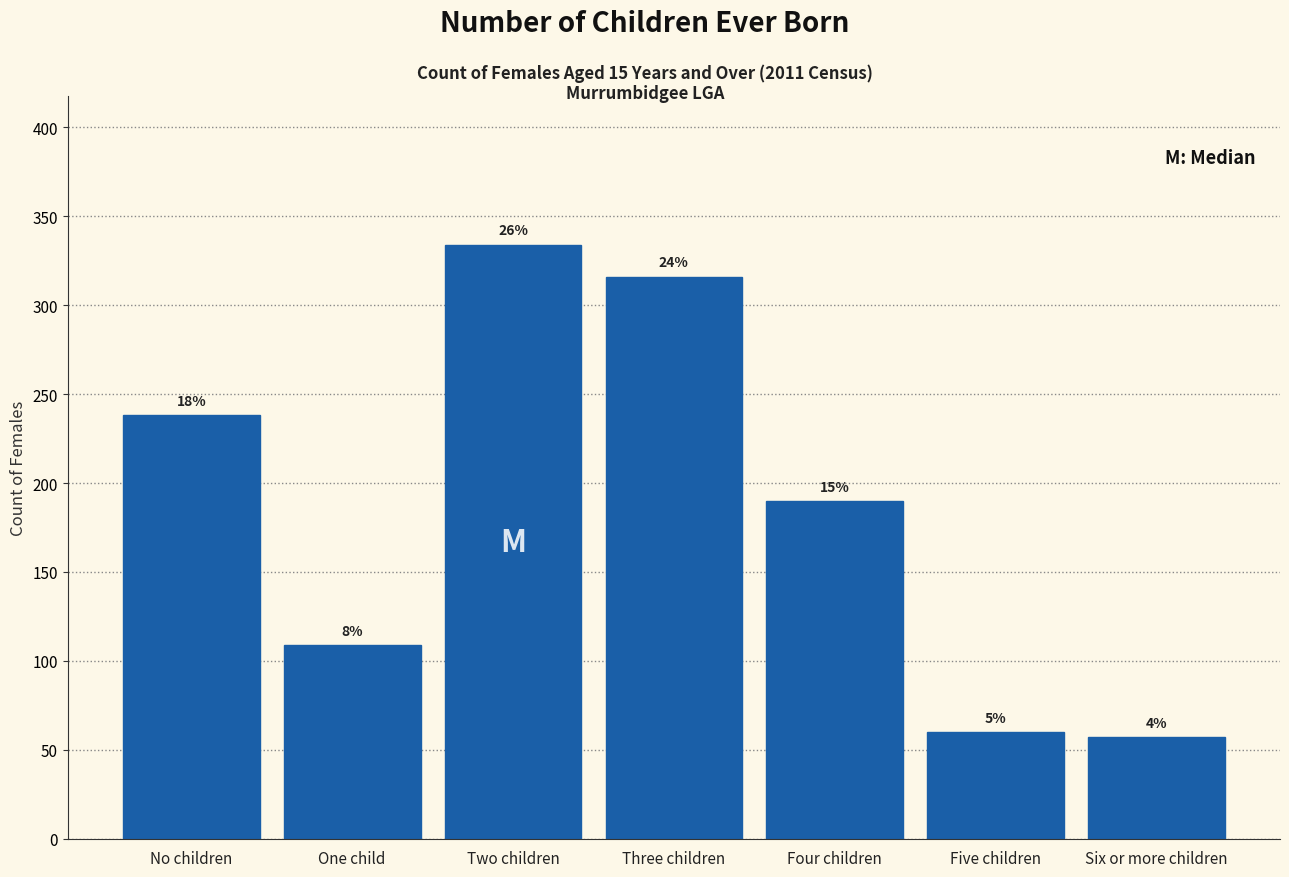

How many bars are there in total?

7